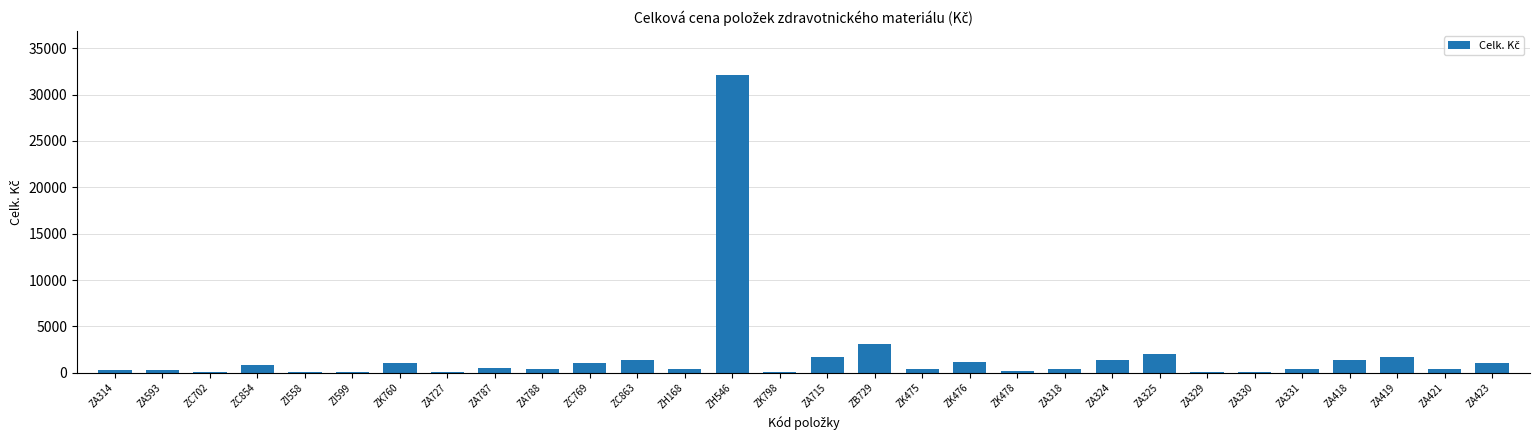

At which label is the value closest to 16047?

ZB729